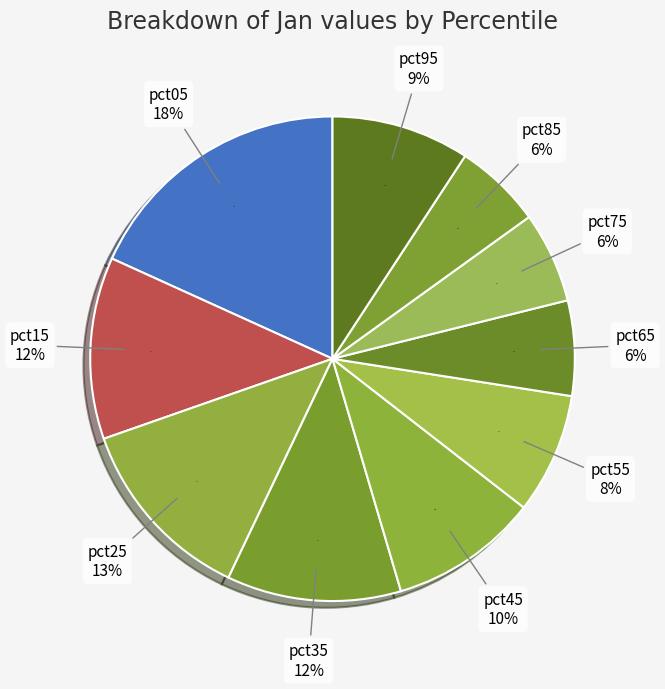

How many segments does this pie chart have?

10